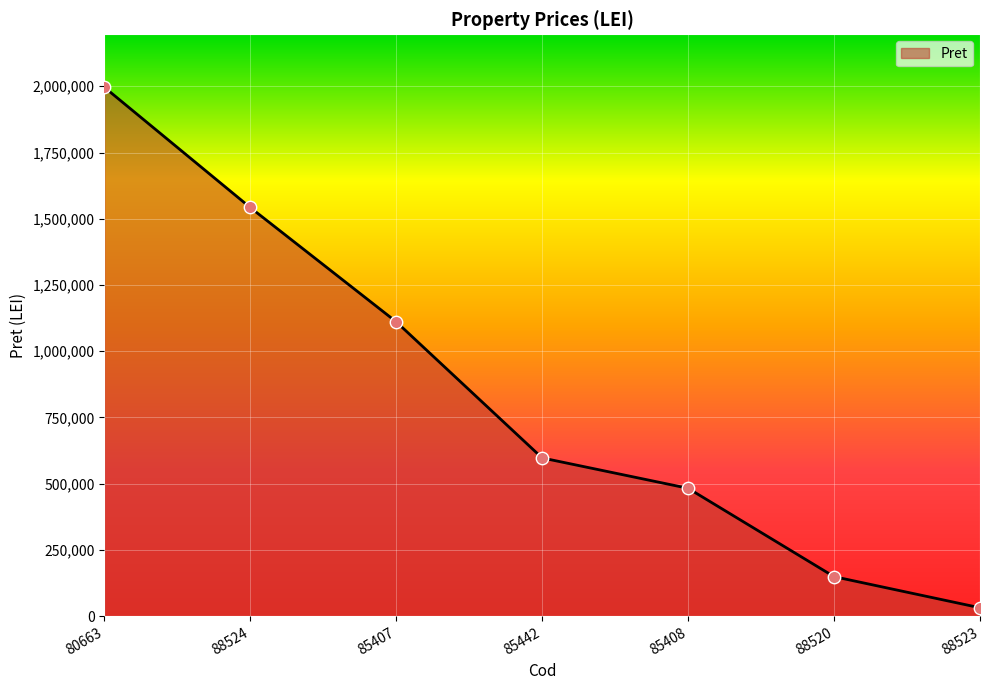

What is the change in value from 85442 to 85408?

-114586